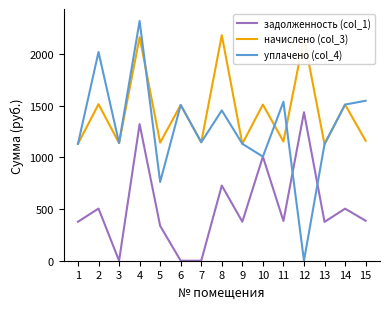

What is the sum of all начислено (col_3) values?

21686.9